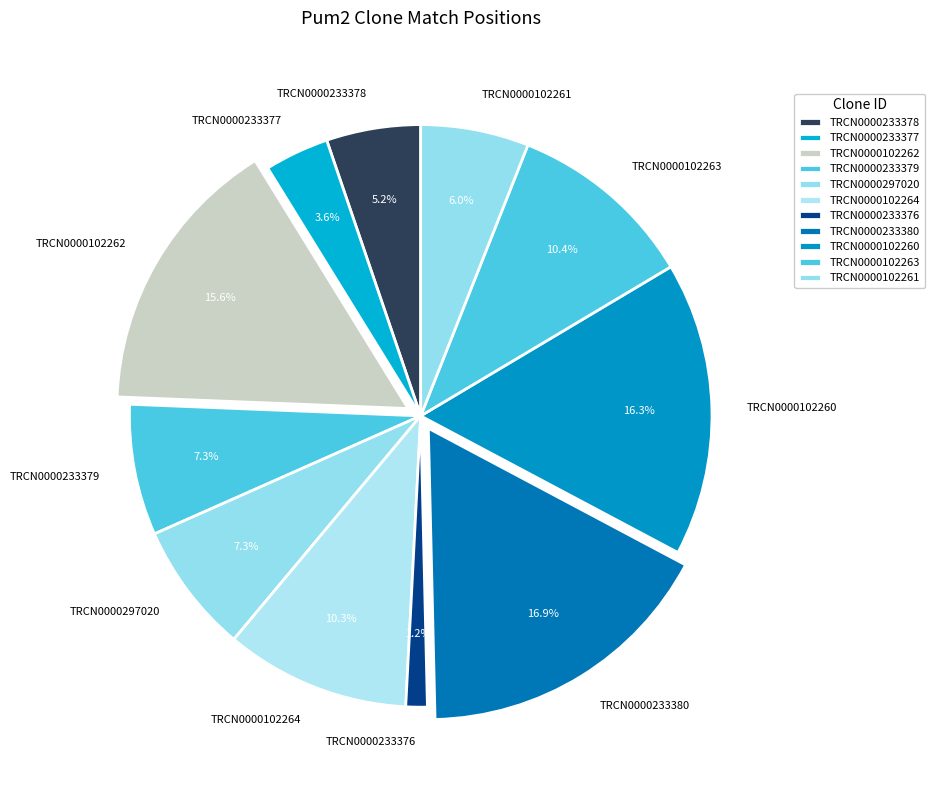

Combined, what portion of the pie is TRCN0000102264 and TRCN0000233378?

15.5%